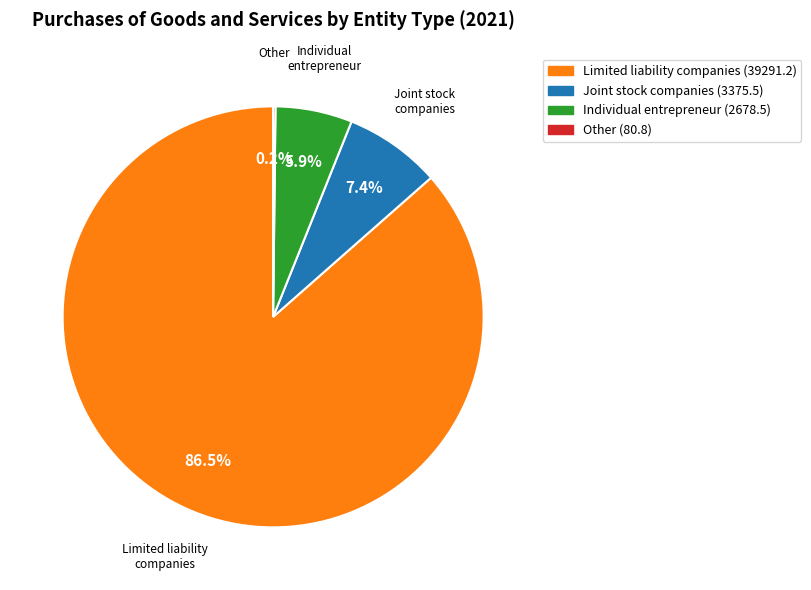

Which slice is the largest?

Limited liability companies (39291.2)